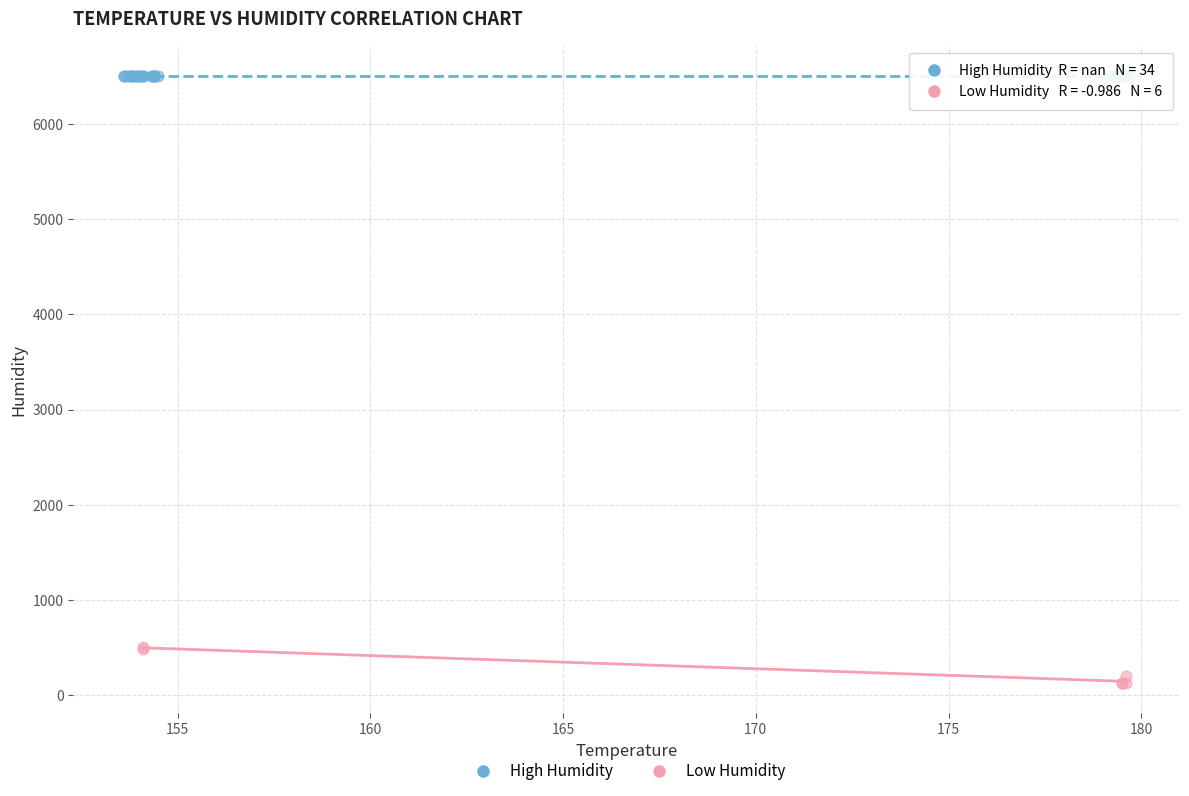

Which series contains the lowest Y value?

Low Humidity